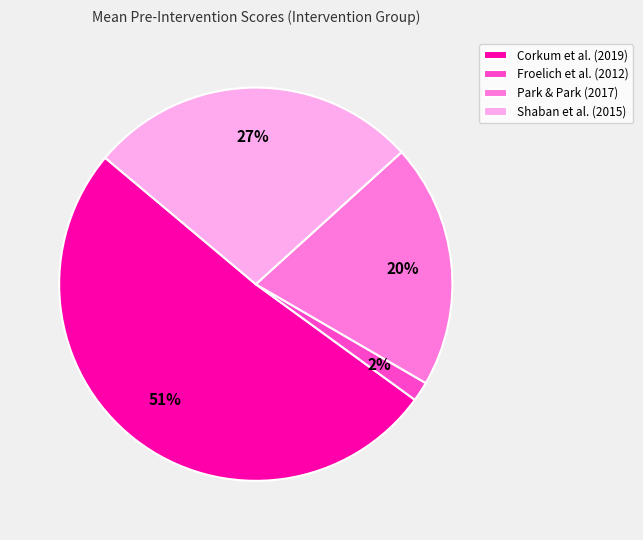

Between Shaban et al. (2015) and Froelich et al. (2012), which is larger?

Shaban et al. (2015)